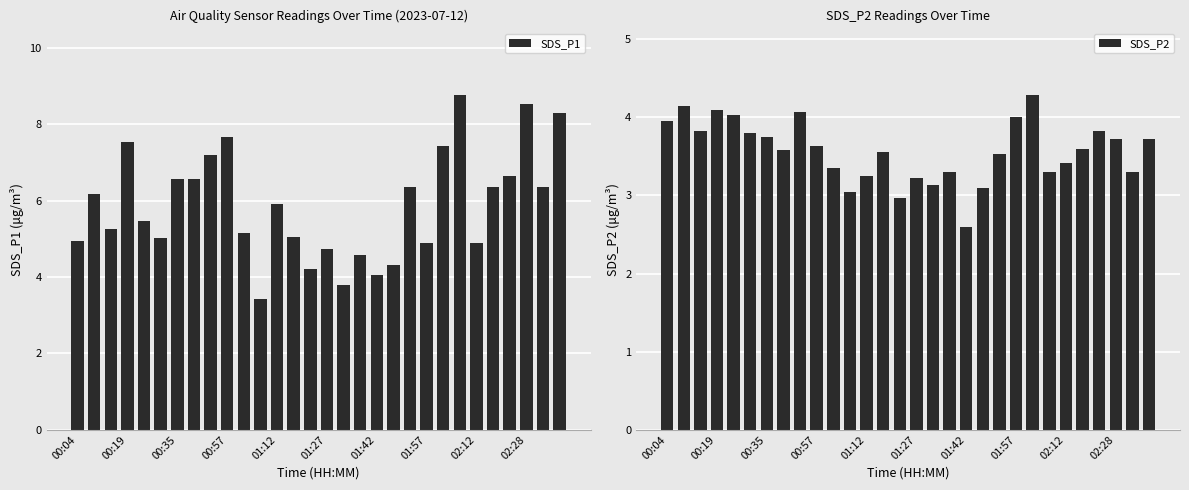

How many data points in SDS_P1 are above 5?

20